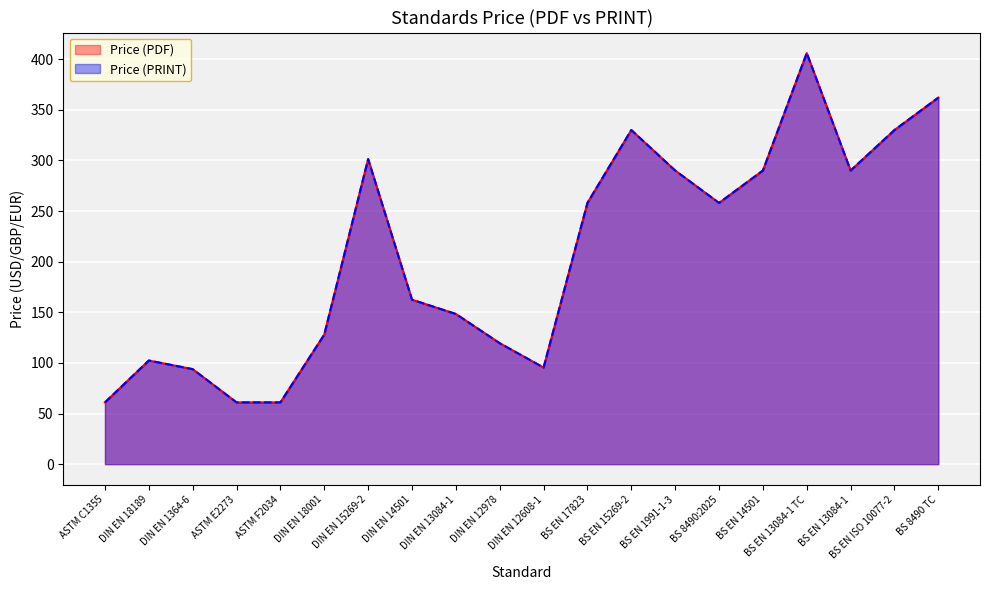

True or false: Price (PRINT) and Price (PDF) intersect in this chart.

False